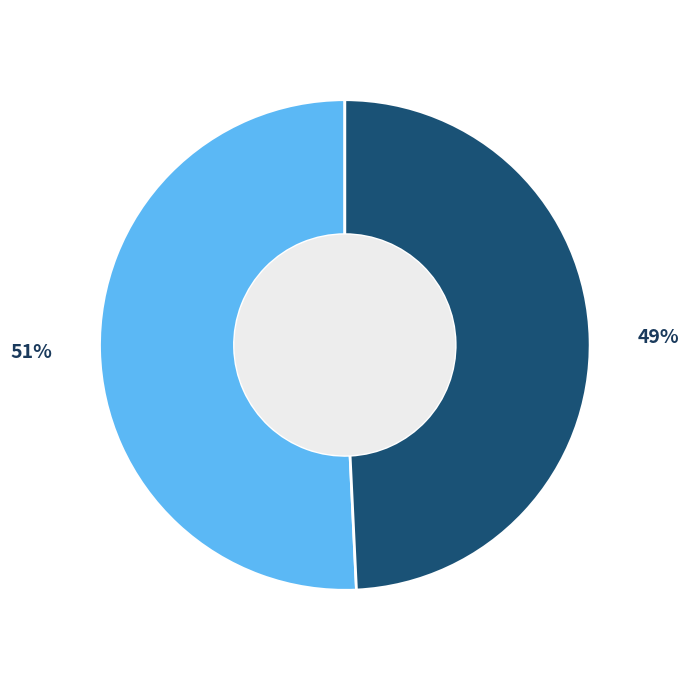

How many segments does this pie chart have?

2